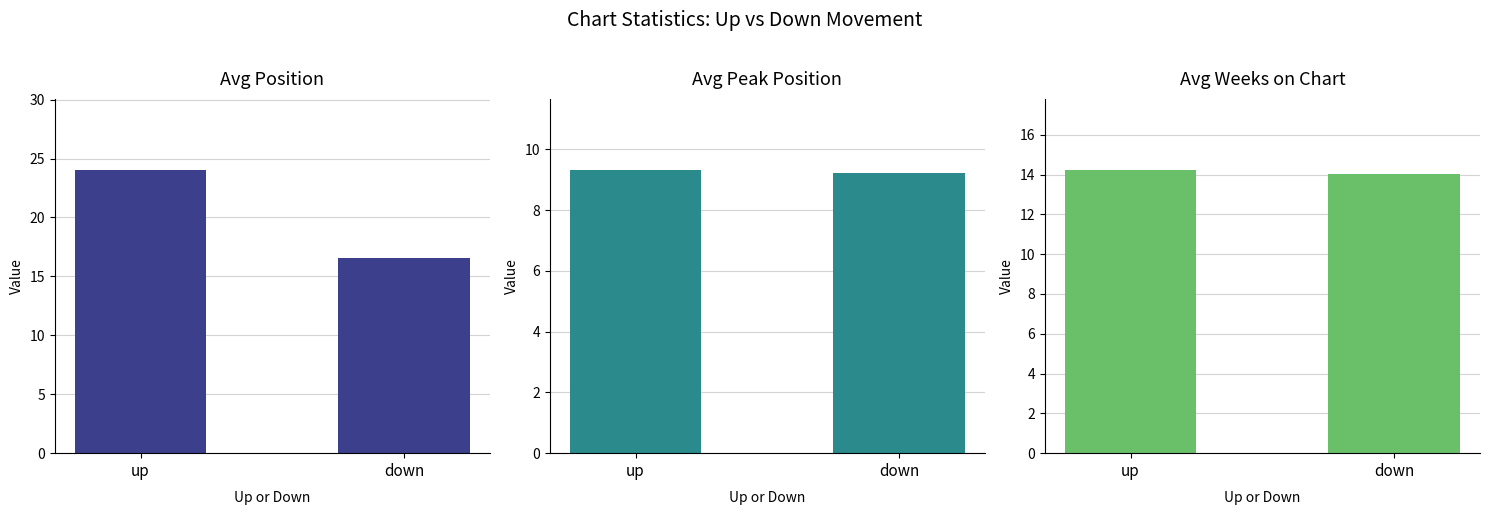

How many groups of bars are there?

2